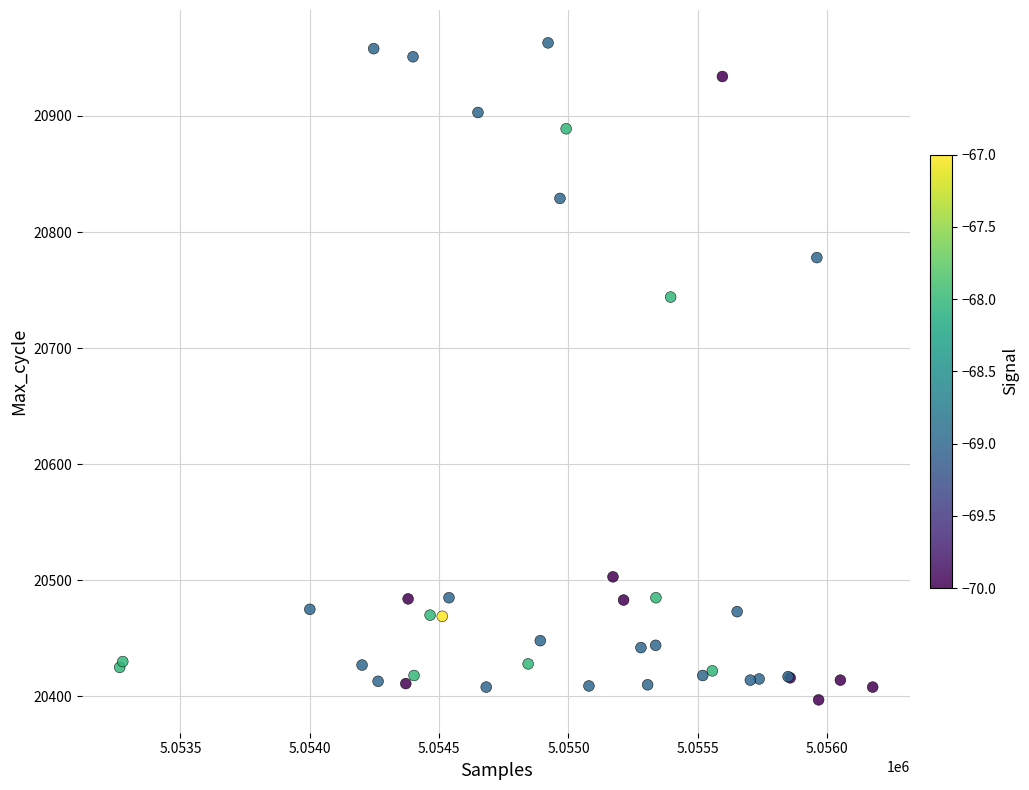

What Y value in the scatter plot is closest to 20680?

20744